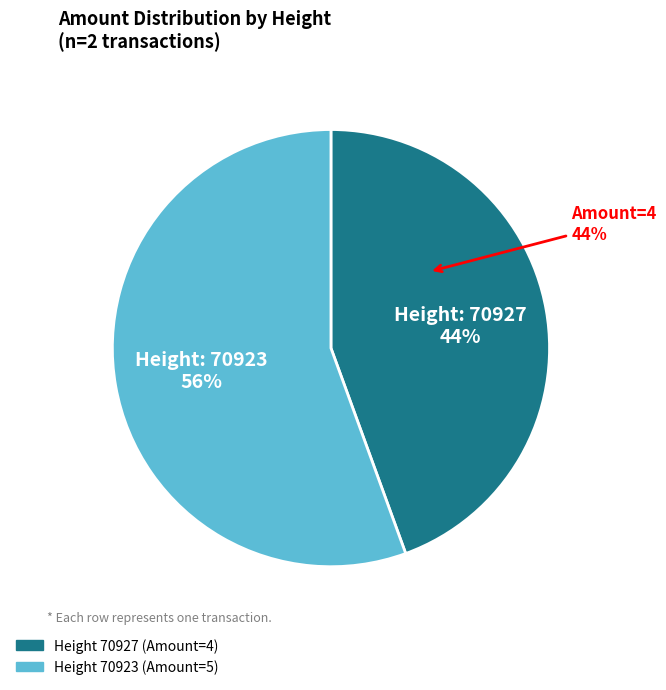

Count the number of slices in the pie.

2